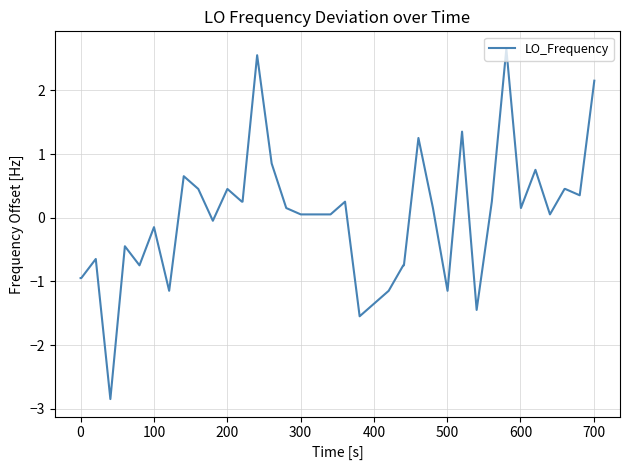

How many positive values are there?

24